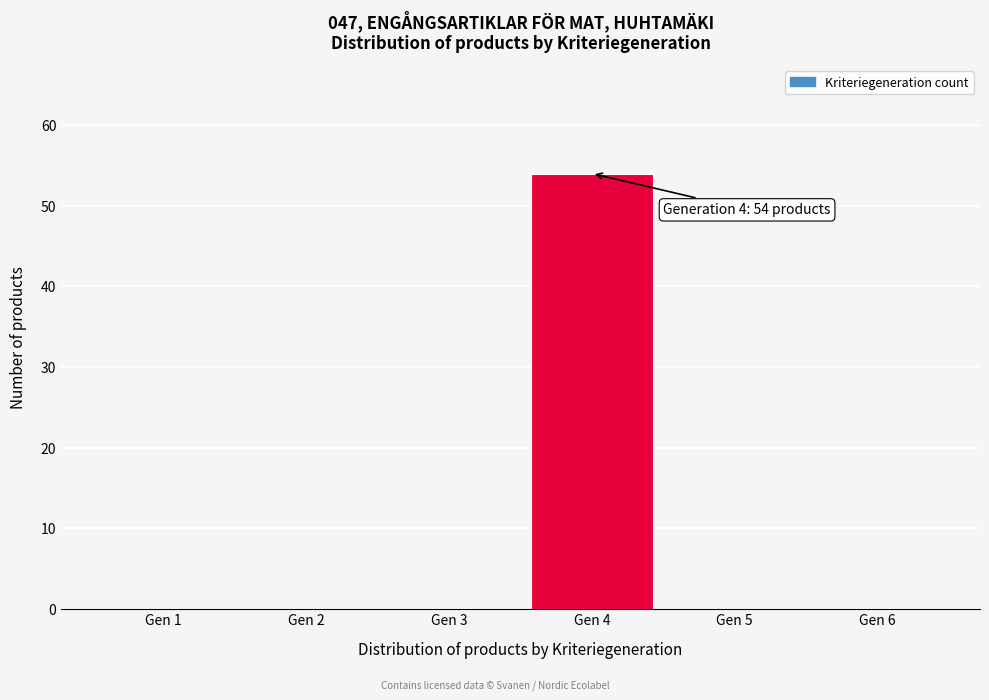

Reading left to right, extract all data points from this chart.

Gen 1=0	Gen 2=0	Gen 3=0	Gen 4=54	Gen 5=0	Gen 6=0